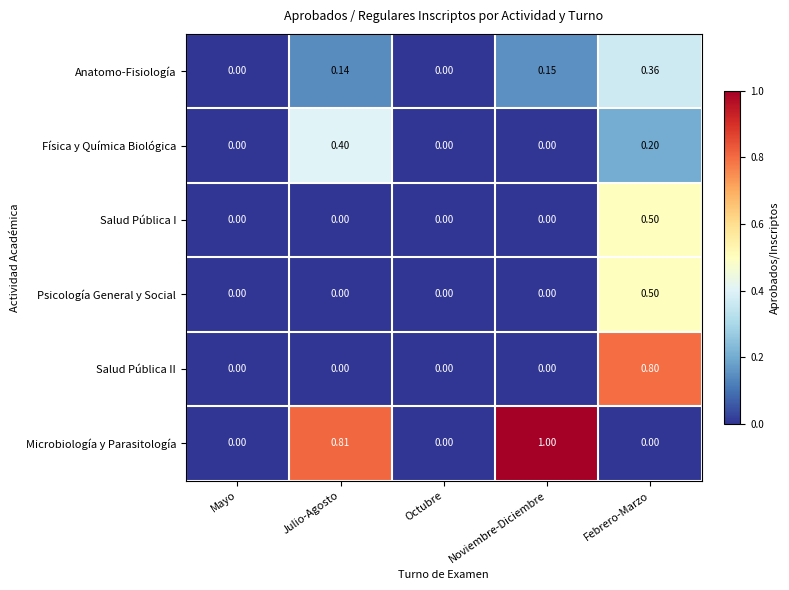

Which series has the largest total across all categories?

Microbiología y Parasitología